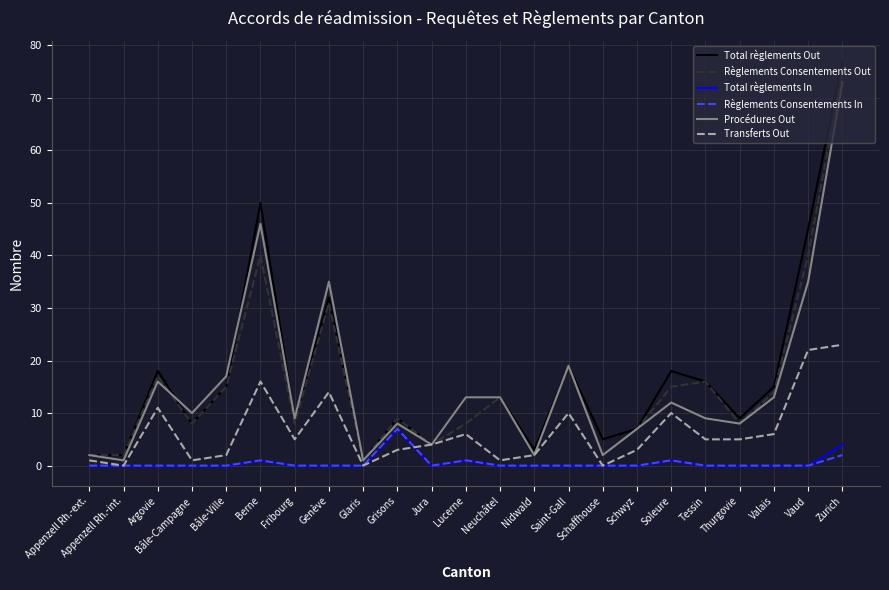

True or false: Procédures Out and Règlements Consentements Out cross at least once.

True